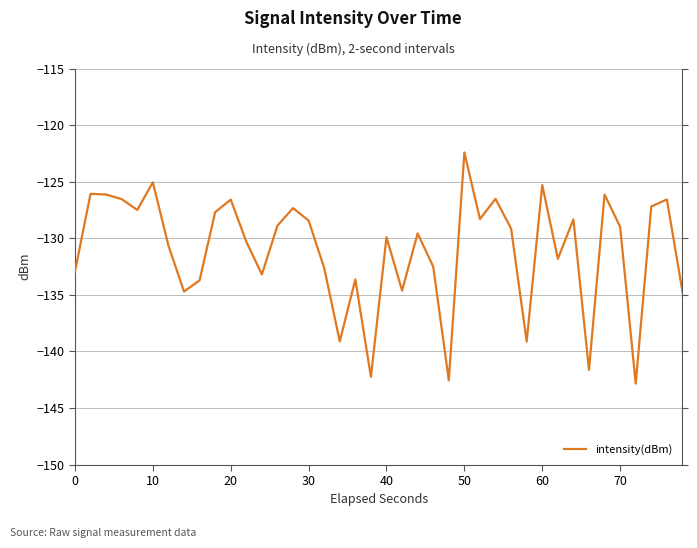

What is the maximum value shown in the chart?

-122.4